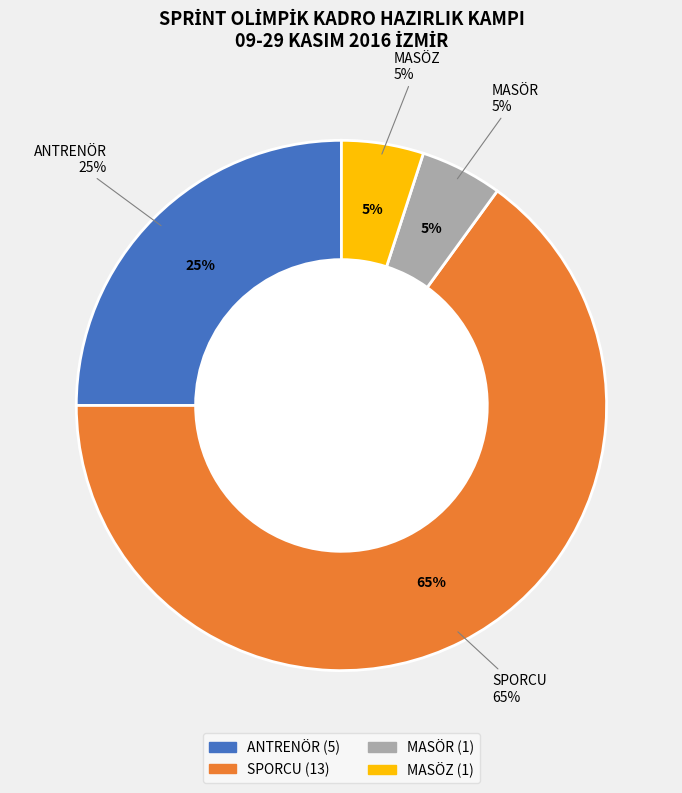

Does MASÖZ account for over 50% of the chart?

No